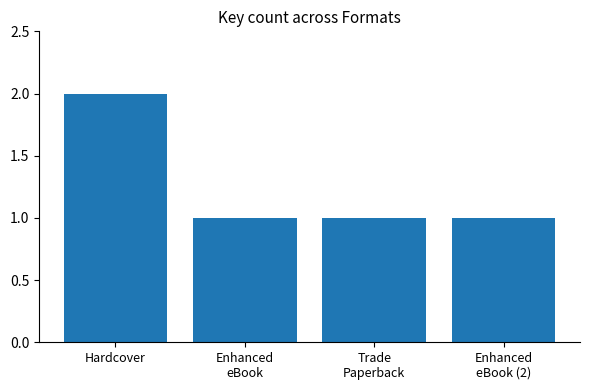

What is the smallest value displayed?

1